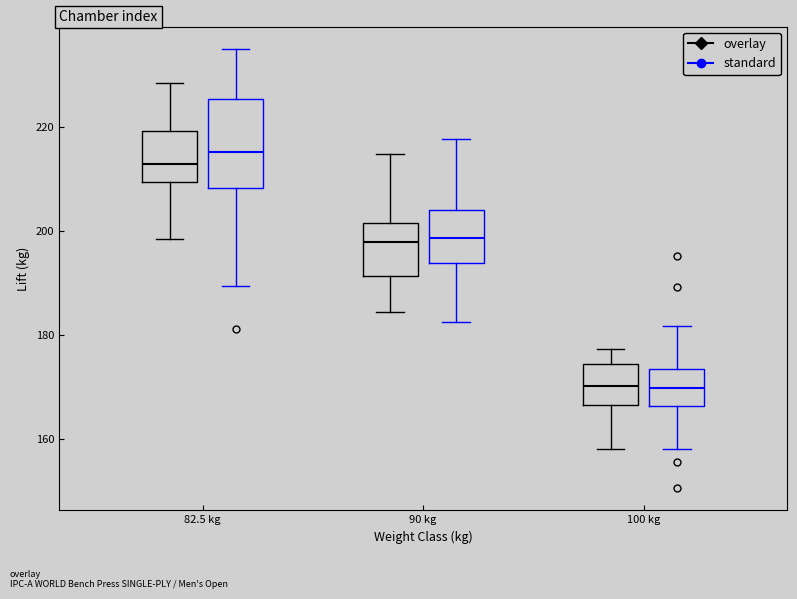

Reading left to right, transcribe this box plot: for each box, give where its median line is, the range the box spans, and where its two whiskers end, as read against the y-axis. The values are not printed on the chart, so give them approximately, as read against the axis.

82.5 kg (overlay): median 212, box 210 to 220, whiskers 198 to 228
82.5 kg (standard): median 216, box 208 to 226, whiskers 190 to 236
90 kg (overlay): median 198, box 192 to 202, whiskers 184 to 214
90 kg (standard): median 198, box 194 to 204, whiskers 182 to 218
100 kg (overlay): median 170, box 166 to 174, whiskers 158 to 178
100 kg (standard): median 170, box 166 to 174, whiskers 158 to 182